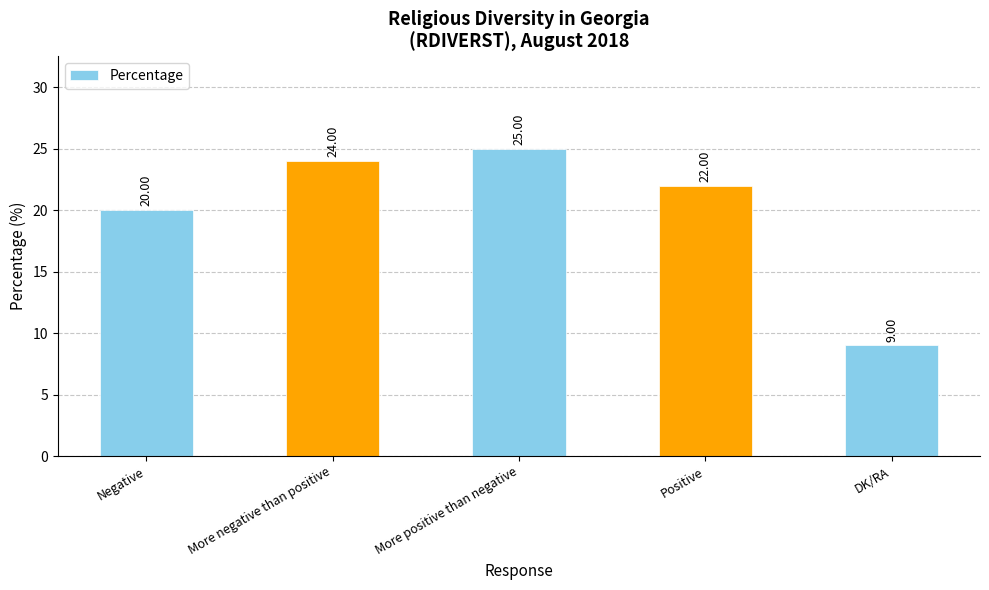

Is it true that the value at DK/RA is 9?

True